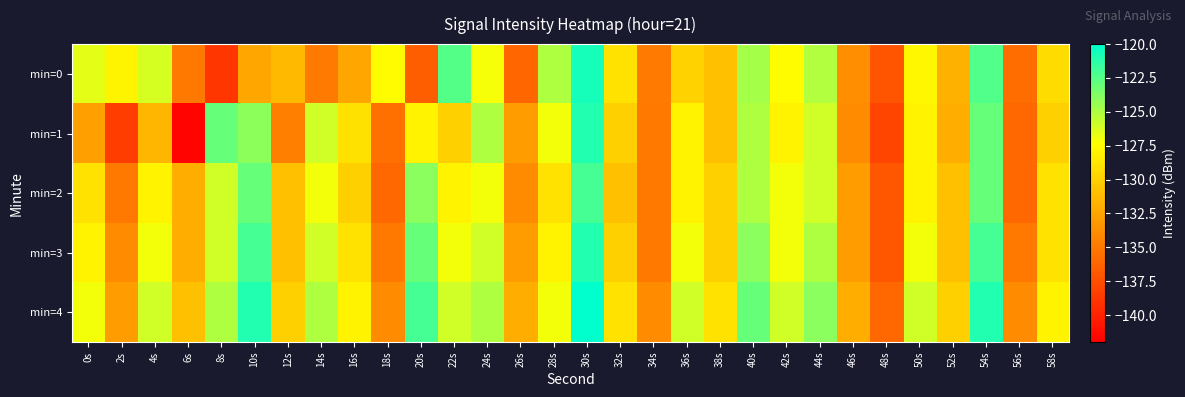

How many distinct data groups are displayed?

5